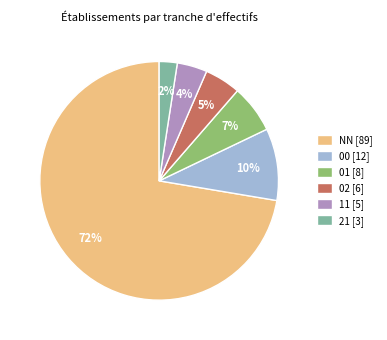

The 00 slice represents 15% of the pie. True or false?

False